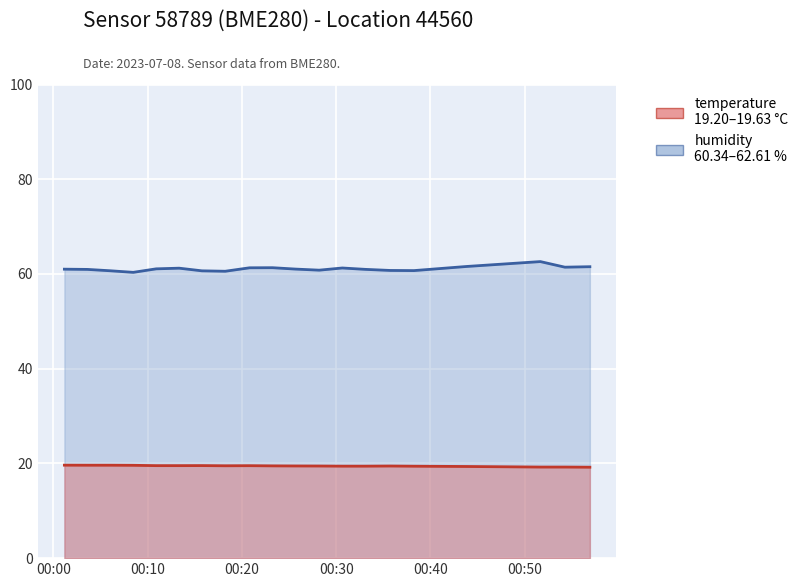

Is the value of temperature at 00:51 greater than the value of humidity at 00:35?

No